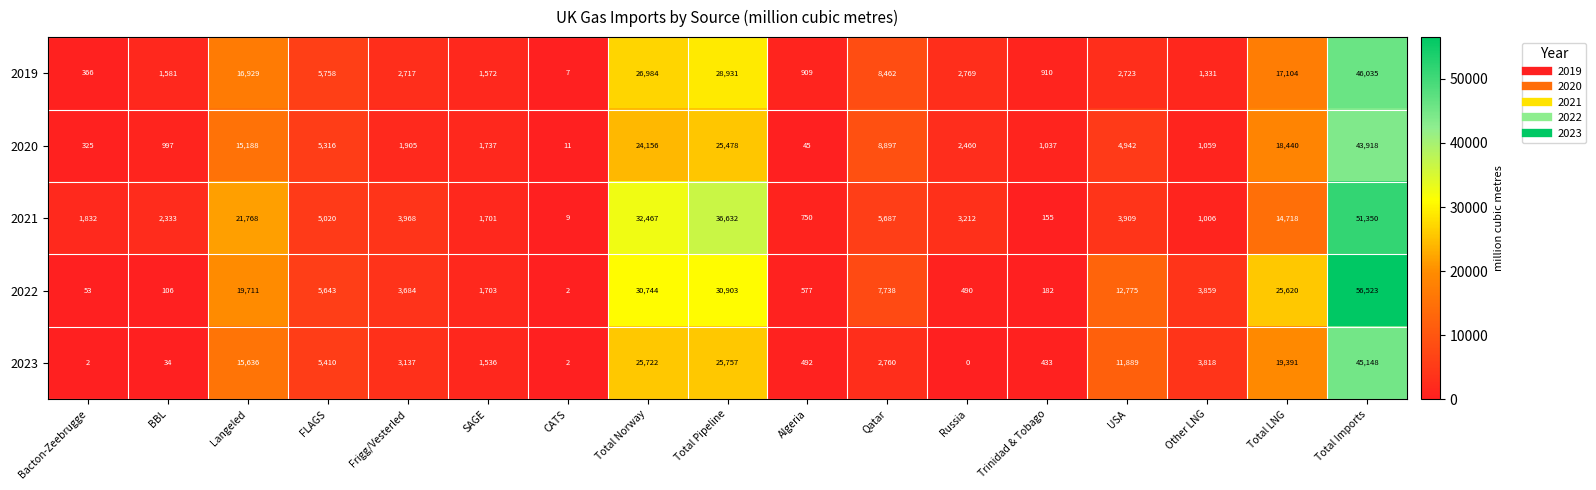

What is the difference between the second highest and minimum values in the 2019 series?

28924